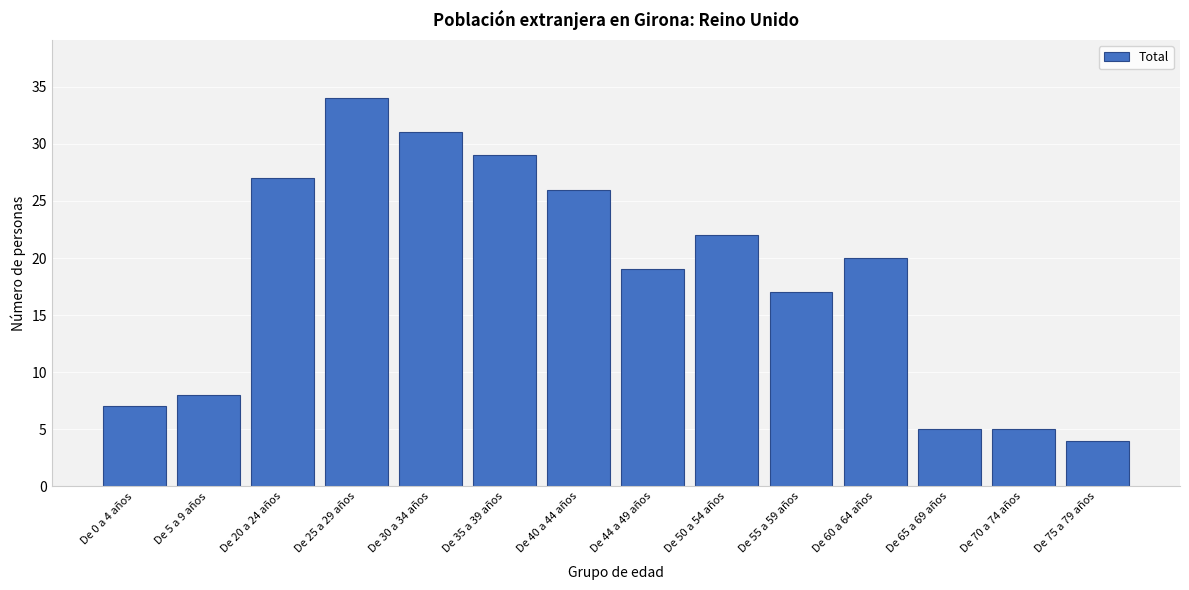

Reading left to right, list all the values displayed in this chart.

De 0 a 4 años=7	De 5 a 9 años=8	De 20 a 24 años=27	De 25 a 29 años=34	De 30 a 34 años=31	De 35 a 39 años=29	De 40 a 44 años=26	De 44 a 49 años=19	De 50 a 54 años=22	De 55 a 59 años=17	De 60 a 64 años=20	De 65 a 69 años=5	De 70 a 74 años=5	De 75 a 79 años=4